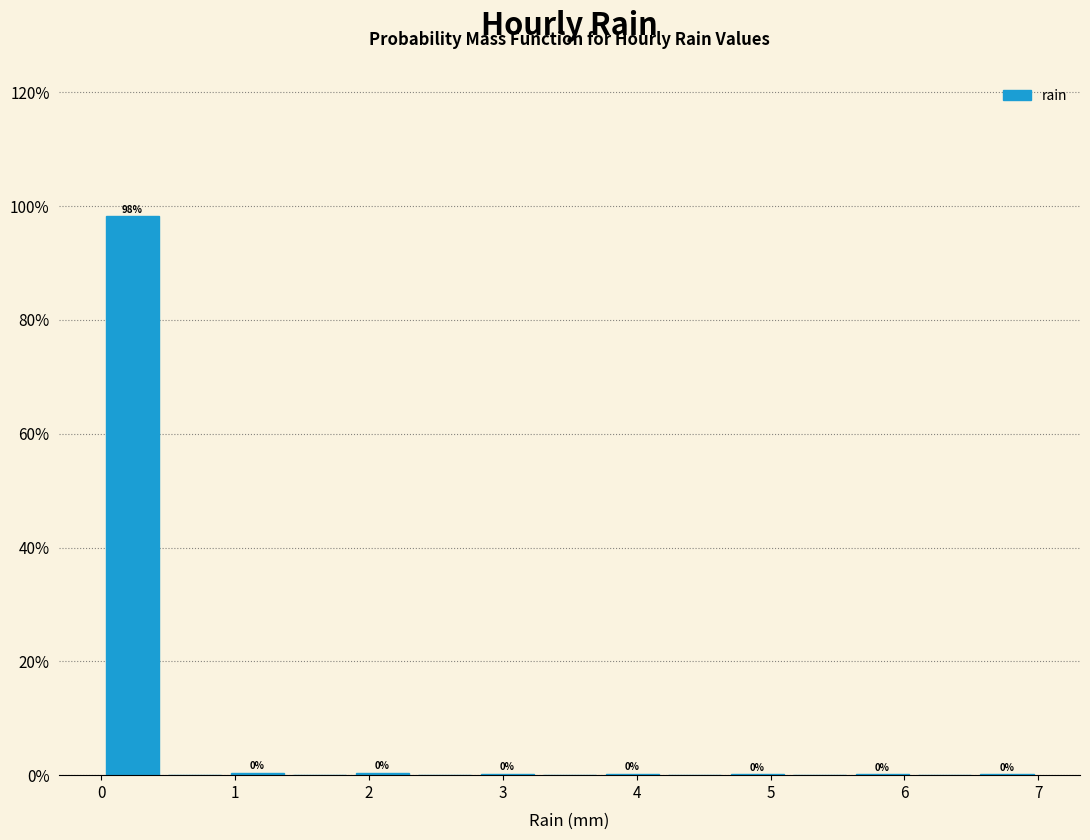

Which range on the x-axis has the tallest bar?

0.0 to 0.5